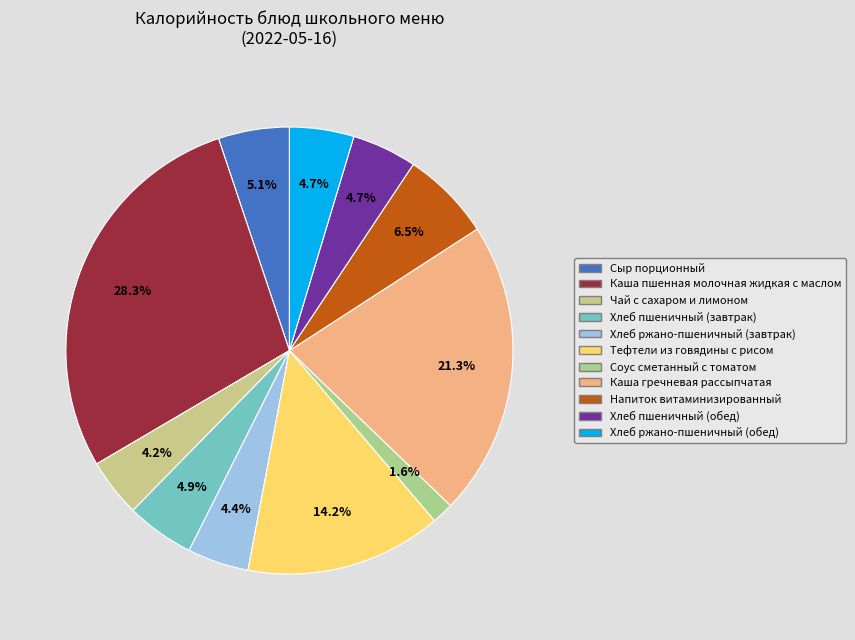

How many slices are in this pie chart?

11